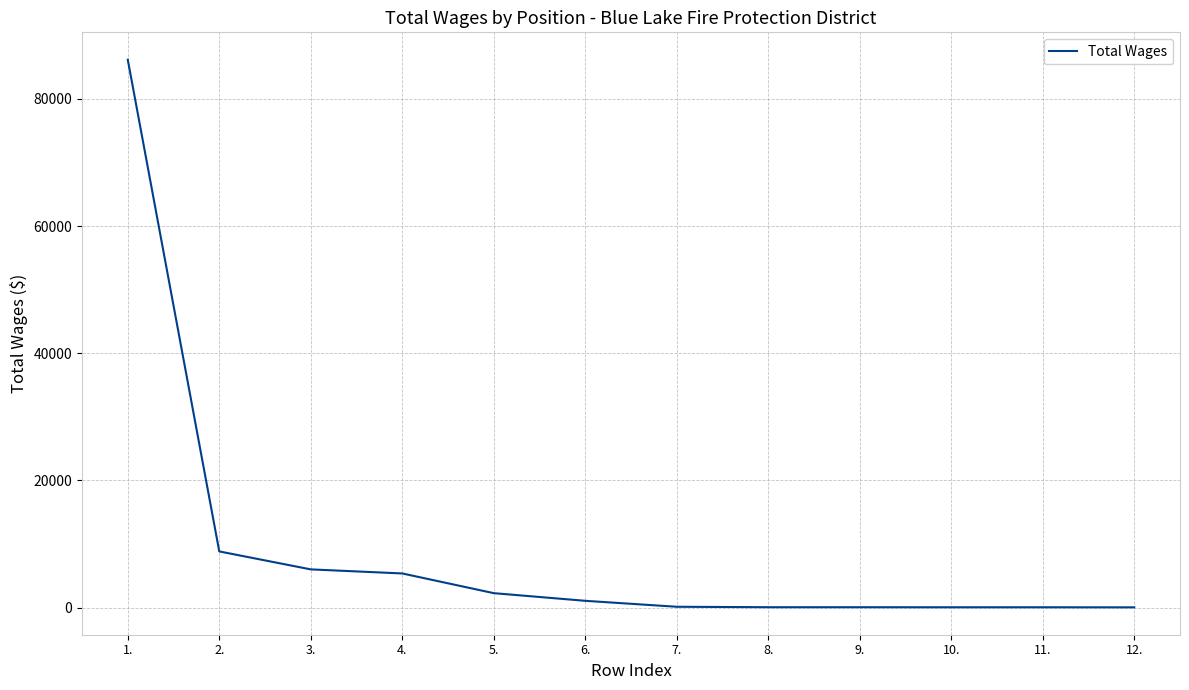

Between 2. and 5., which is larger?

2.